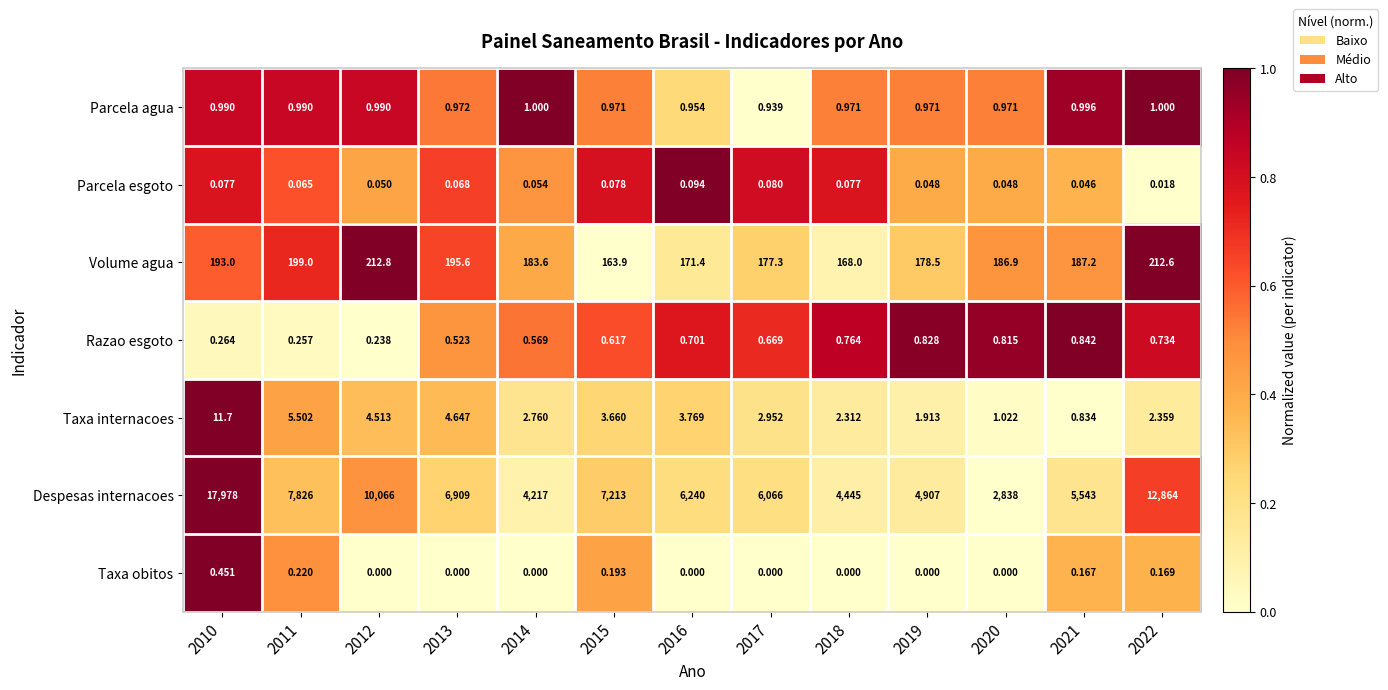

At 2020, list the series in order from smallest to largest.

Taxa obitos, Parcela esgoto, Razao esgoto, Parcela agua, Taxa internacoes, Volume agua, Despesas internacoes